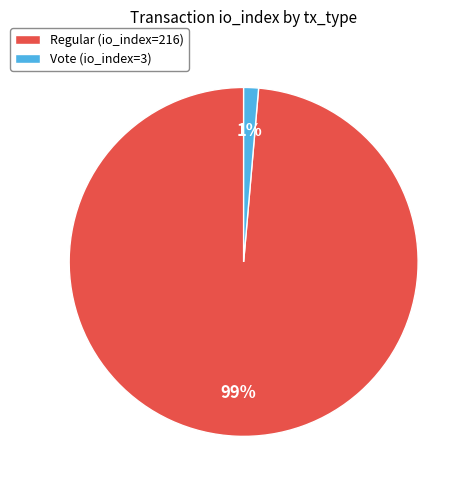

Do Vote (io_index=3) and Regular (io_index=216) together represent more than half of the pie?

Yes